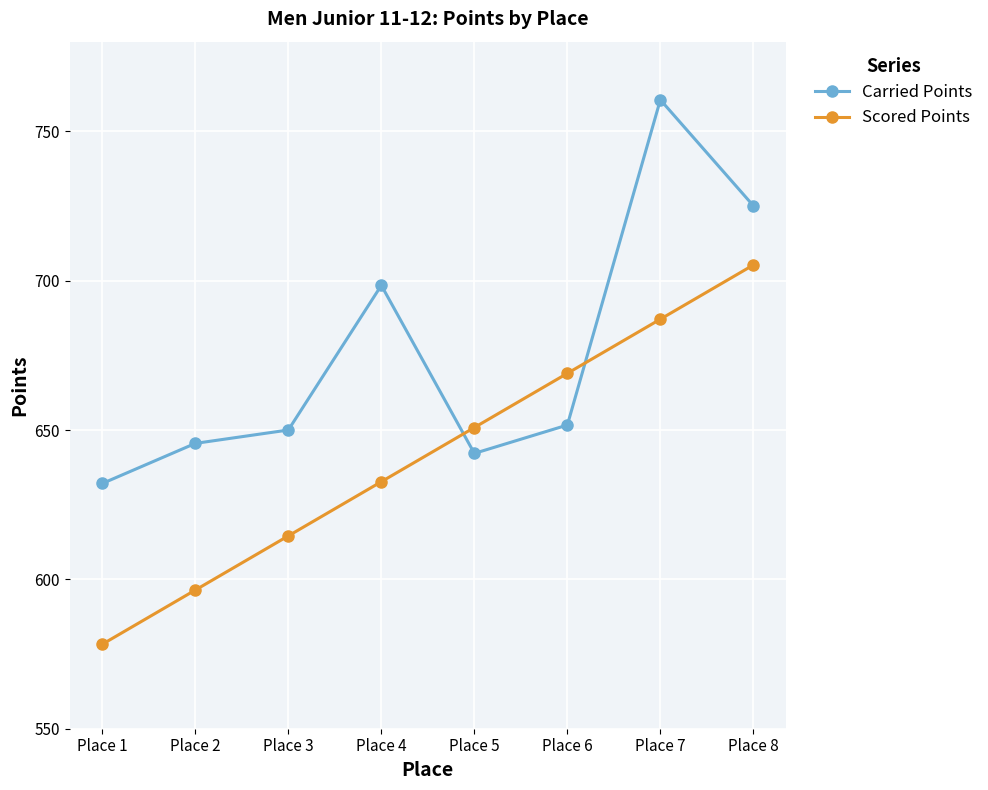

At which category is the sum across all series the highest?

Place 7